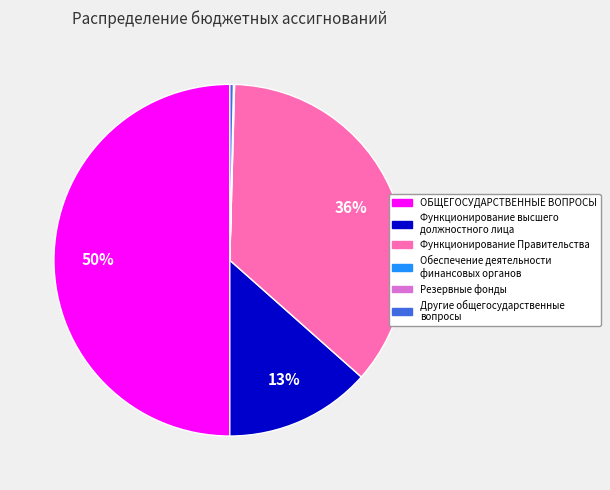

Which category has the biggest portion of the pie?

ОБЩЕГОСУДАРСТВЕННЫЕ ВОПРОСЫ